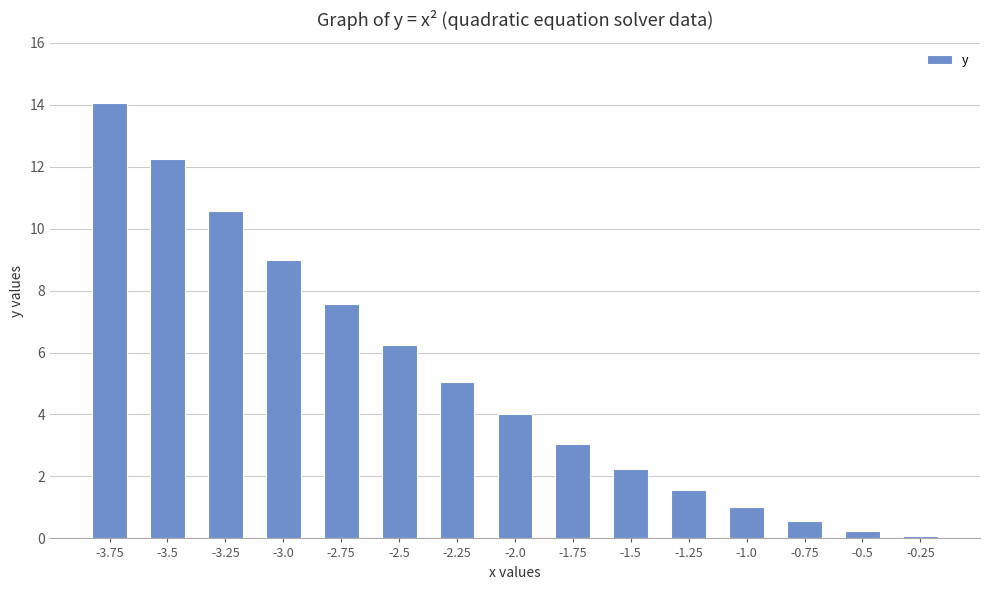

What is the ratio of the value at -2.5 to the value at -3.0?

0.7